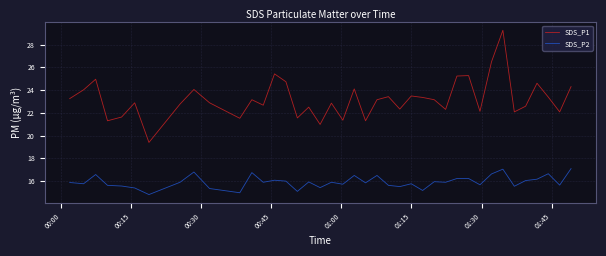

Which series has the largest total across all categories?

SDS_P1